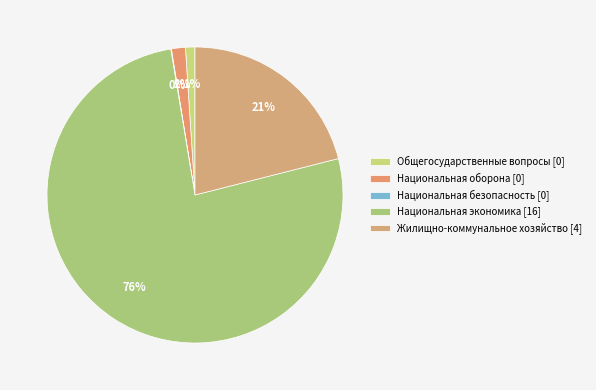

Which category accounts for the majority?

Национальная экономика